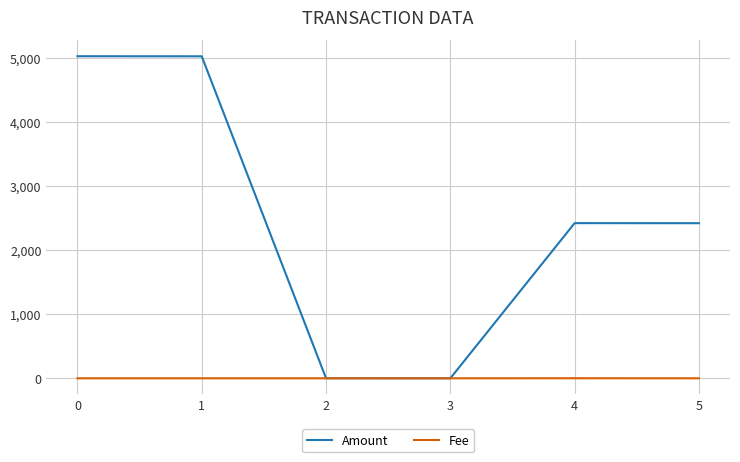

Between 1 and 3, which series saw the biggest shift?

Amount